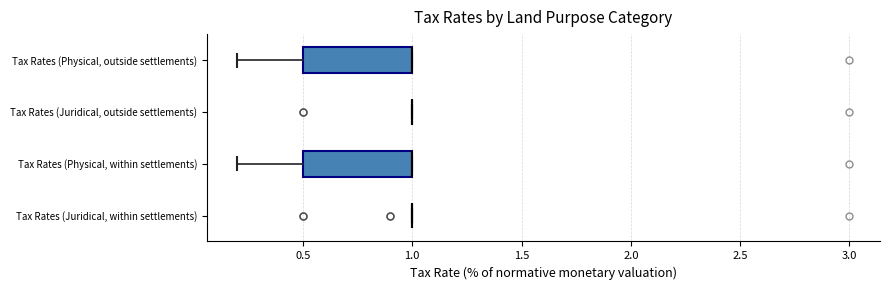

Reading bottom to top, read every box against the x-axis: the position of its median line, the range the box covers, and the ends of its whiskers. The values are not printed on the chart, so give them approximately, as read against the axis.

Tax Rates (Juridical, within settlements): box collapsed to a line at 1.0, whiskers 1.0 to 1.0
Tax Rates (Physical, within settlements): median 1.0 (drawn on the box's right edge), box 0.5 to 1.0, whiskers 0.2 to 1.0
Tax Rates (Juridical, outside settlements): box collapsed to a line at 1.0, whiskers 1.0 to 1.0
Tax Rates (Physical, outside settlements): median 1.0 (drawn on the box's right edge), box 0.5 to 1.0, whiskers 0.2 to 1.0